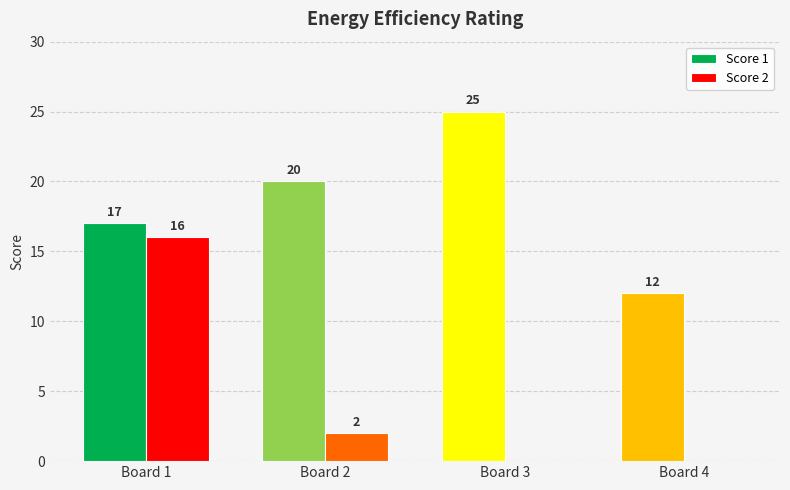

What is the sum of all Score 1 values?

74